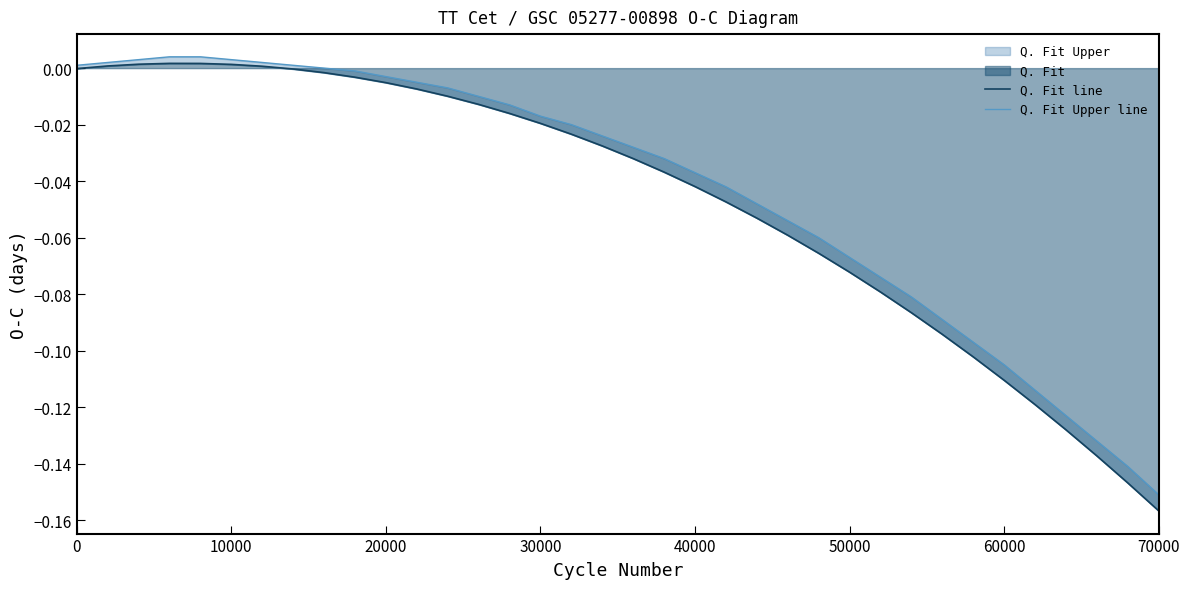

True or false: Q. Fit line and Q. Fit Upper line cross at least once.

False